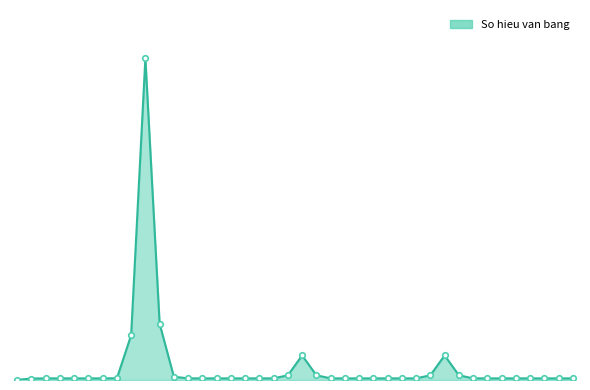

Is this an area chart (filled region under the line)?

Yes